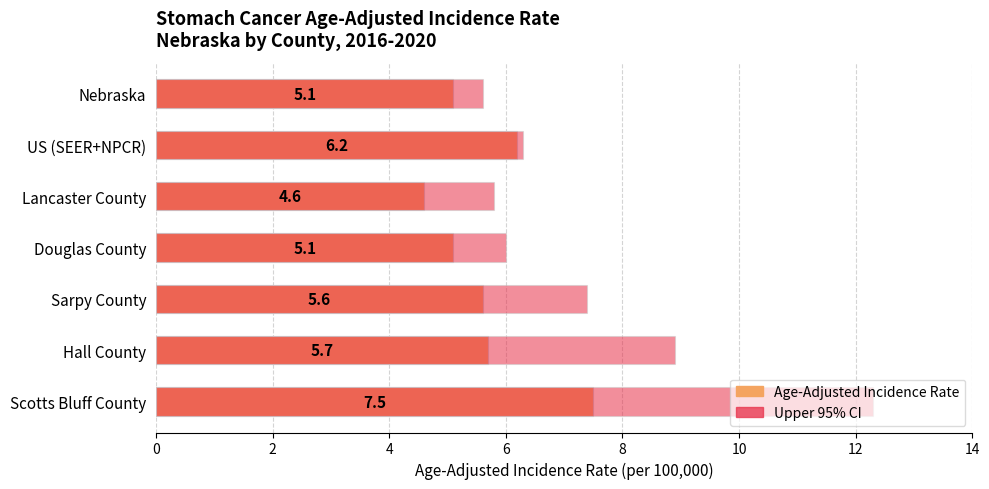

How many series are shown in this chart?

2